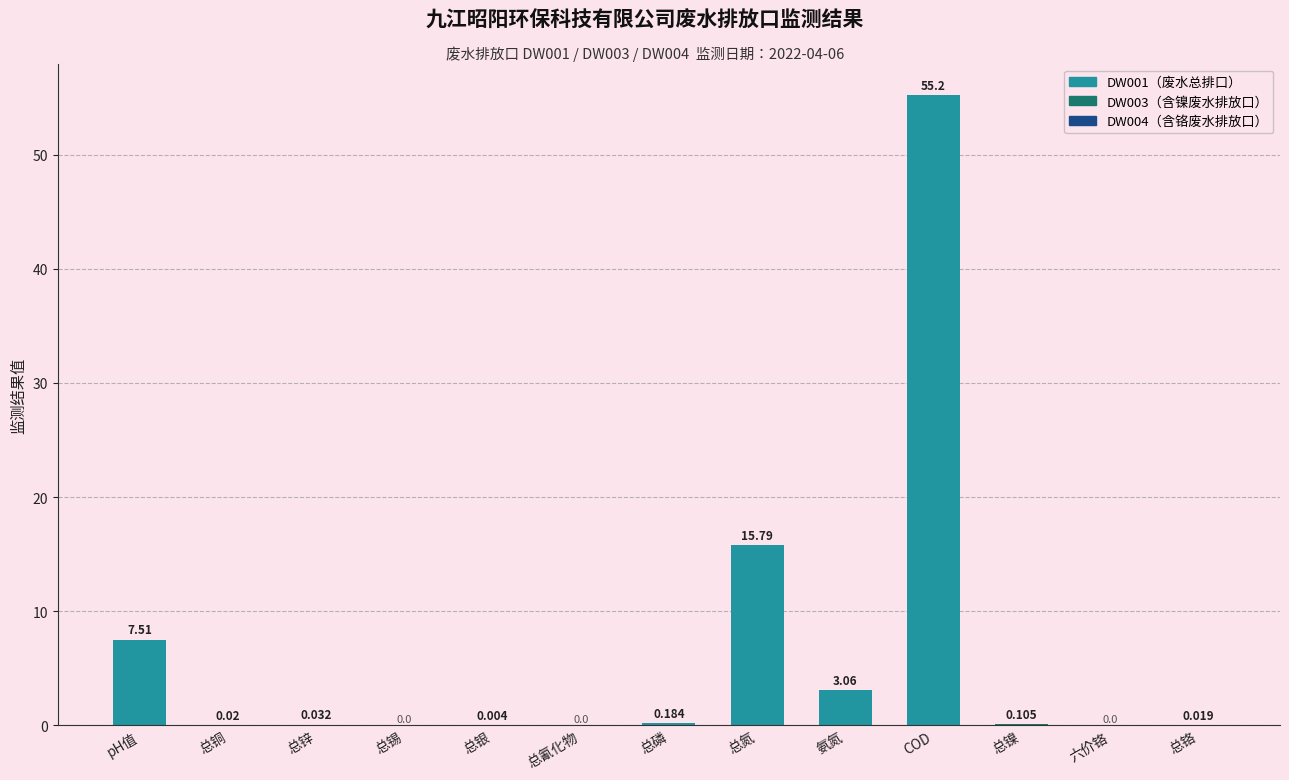

Which category has the highest value across all series?

COD